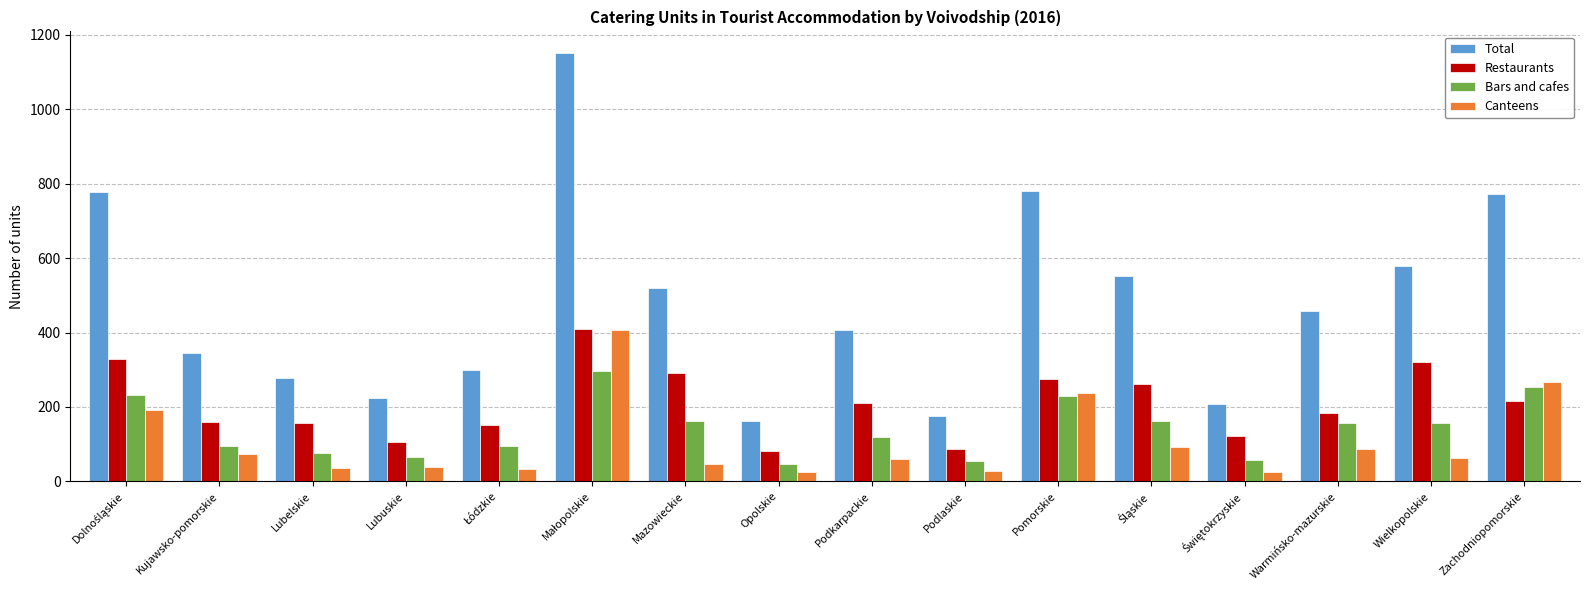

What is the sum of the Canteens values at Kujawsko-pomorskie and Lubelskie?

110